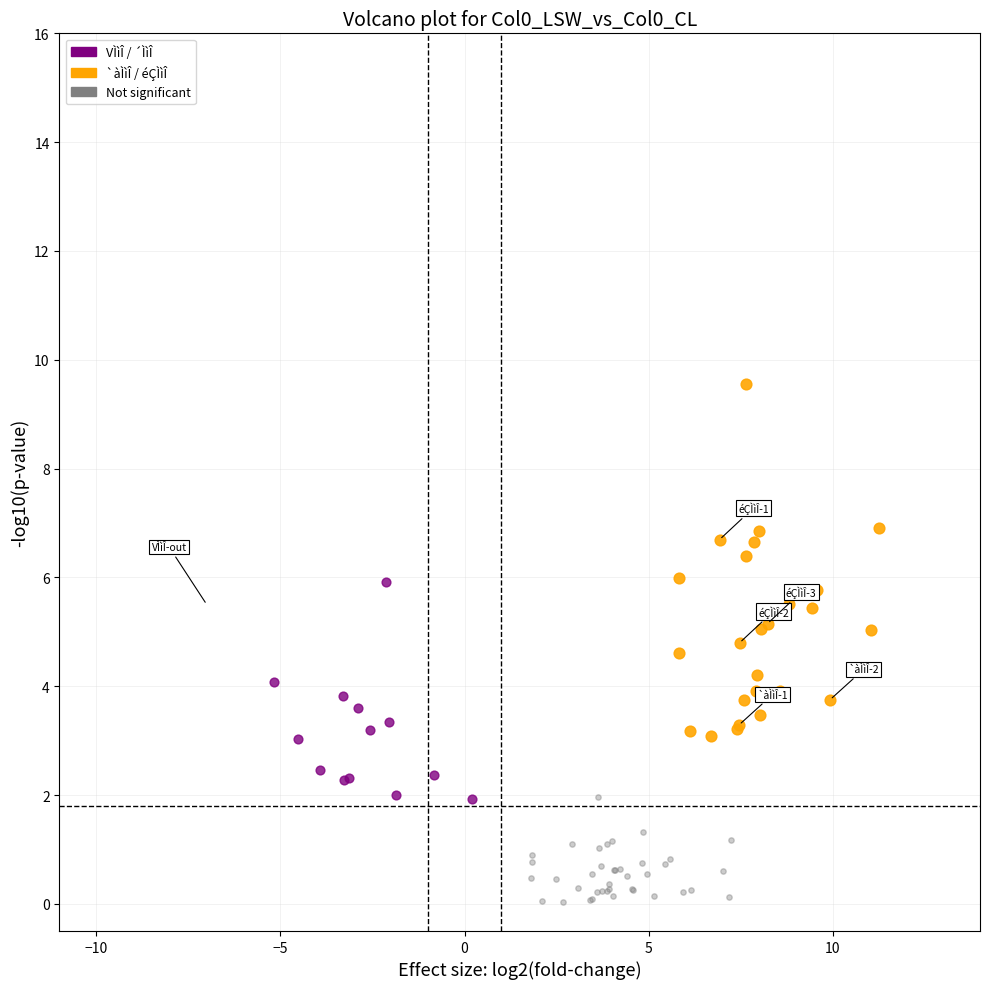

Which series reaches the minimum Y coordinate?

Not significant